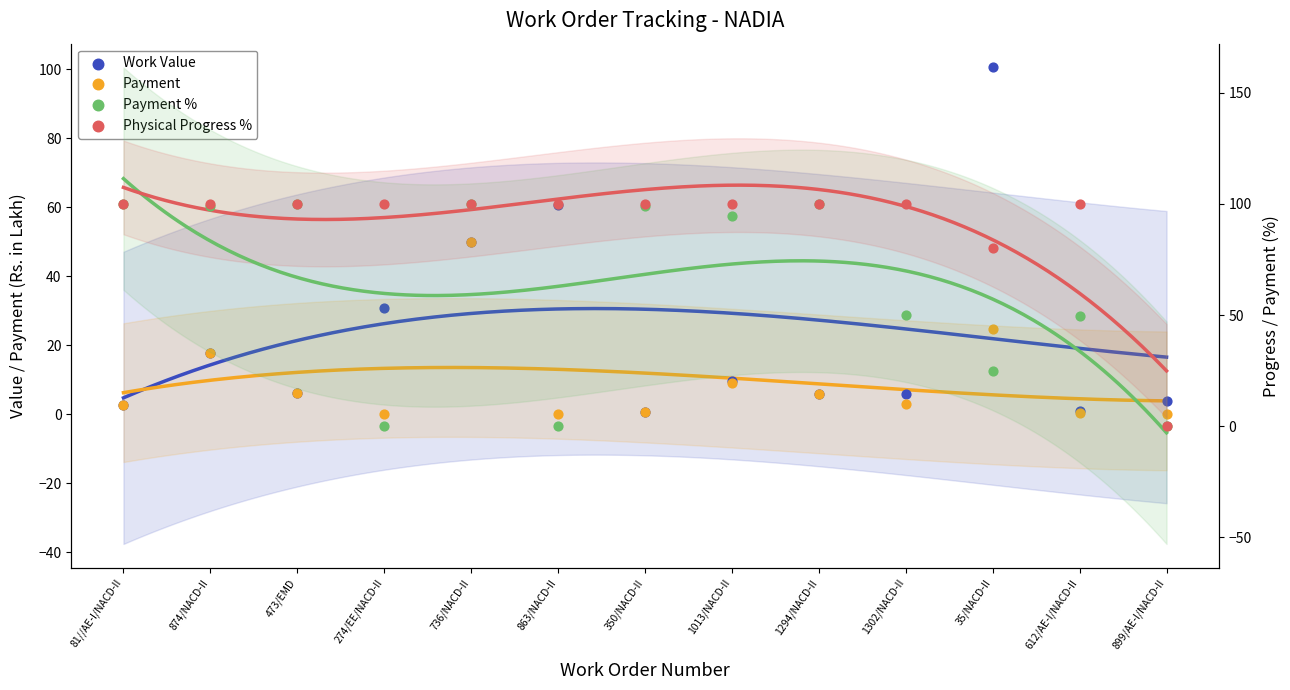

What is the total value across all series at 81//AE-I/NACD-II?

205.4